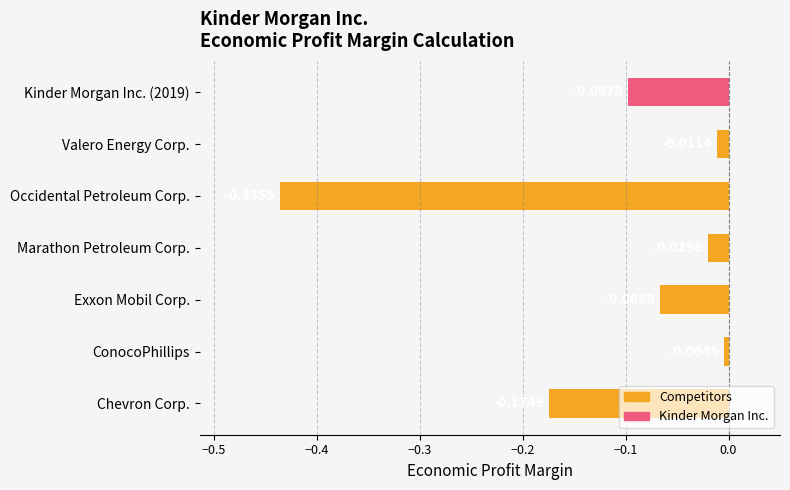

What is the sum of all values?

-0.8